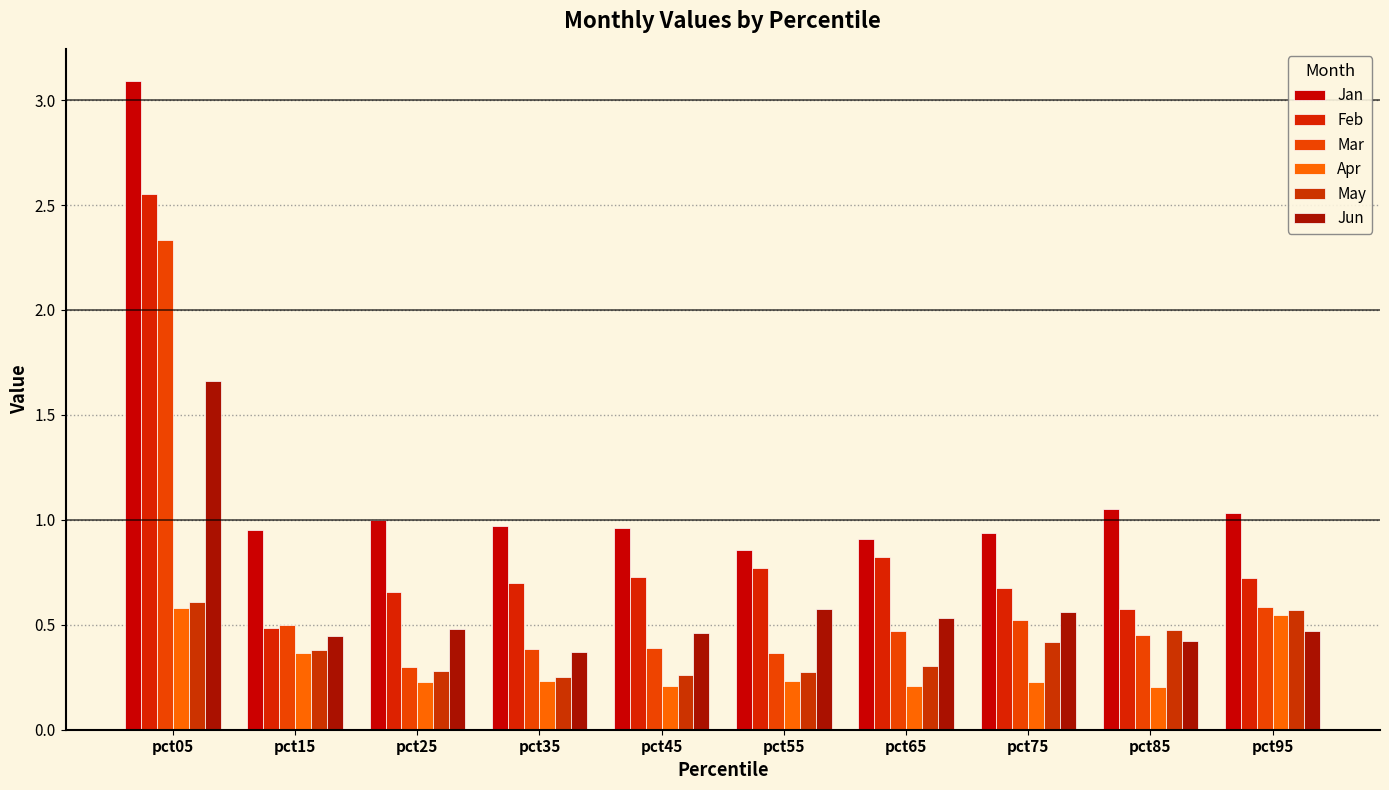

Are the bars horizontal?

No